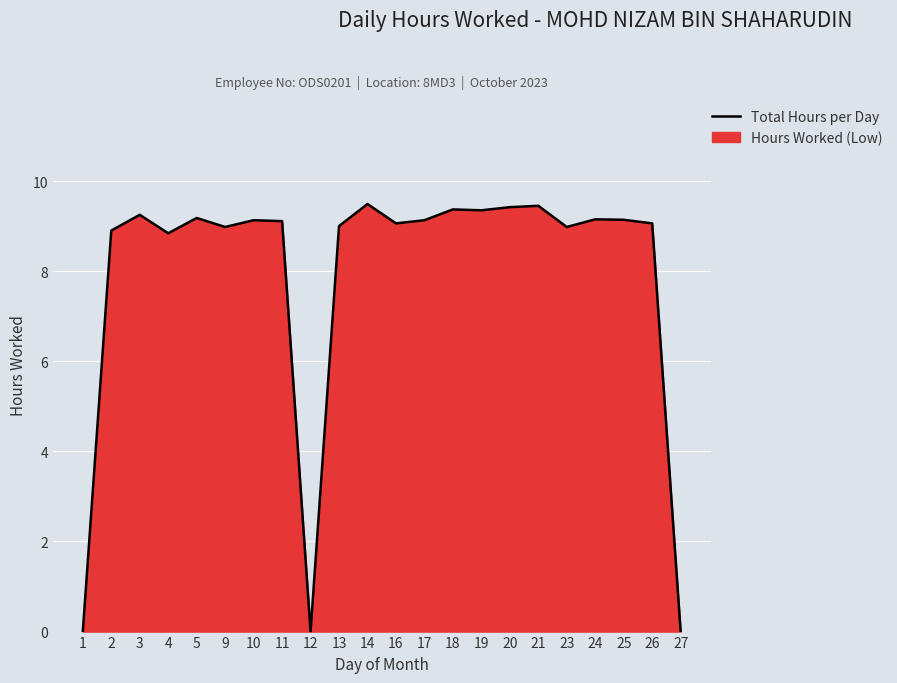

At which category does the chart reach its peak across all series?

14